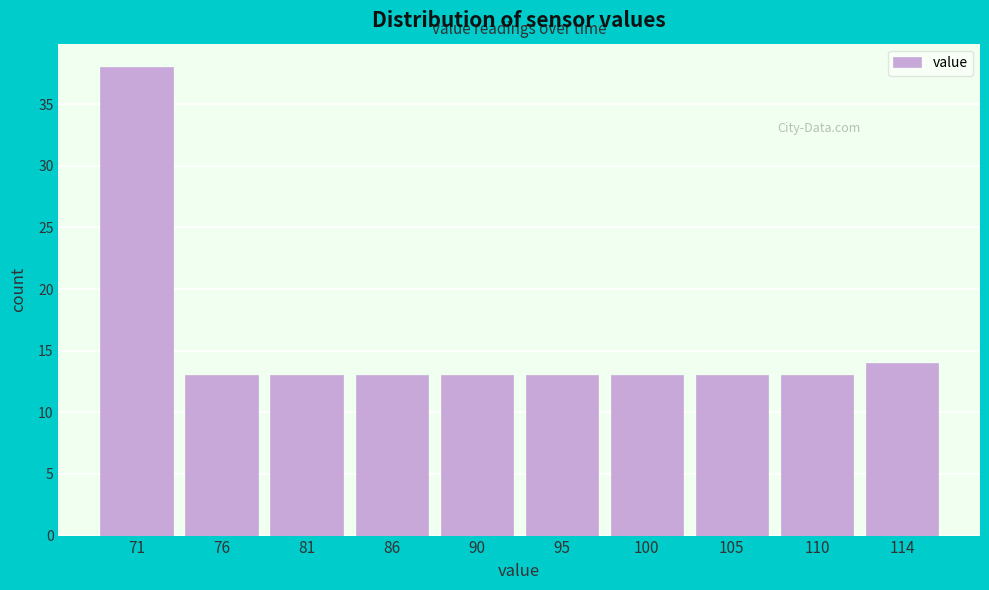

Reading left to right, transcribe all the data shown in this chart.

38	13	13	13	13	13	13	13	13	14